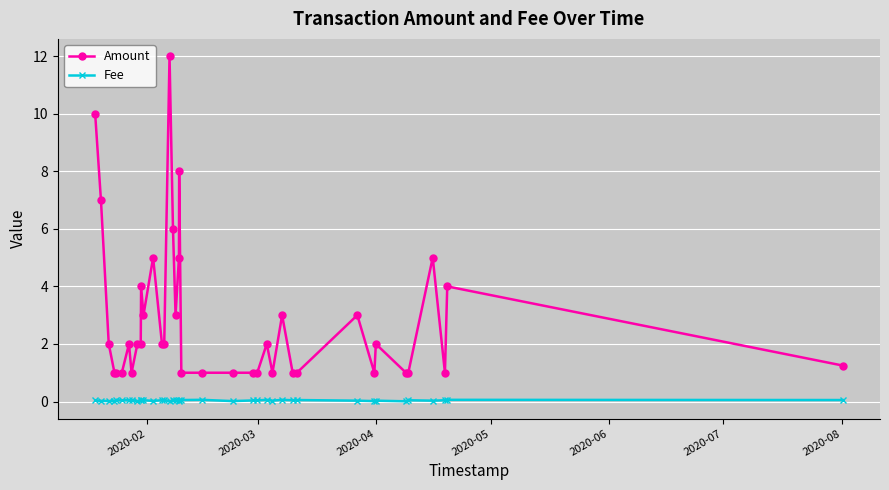

What is the difference between the second highest and minimum values in the Amount series?

9.0